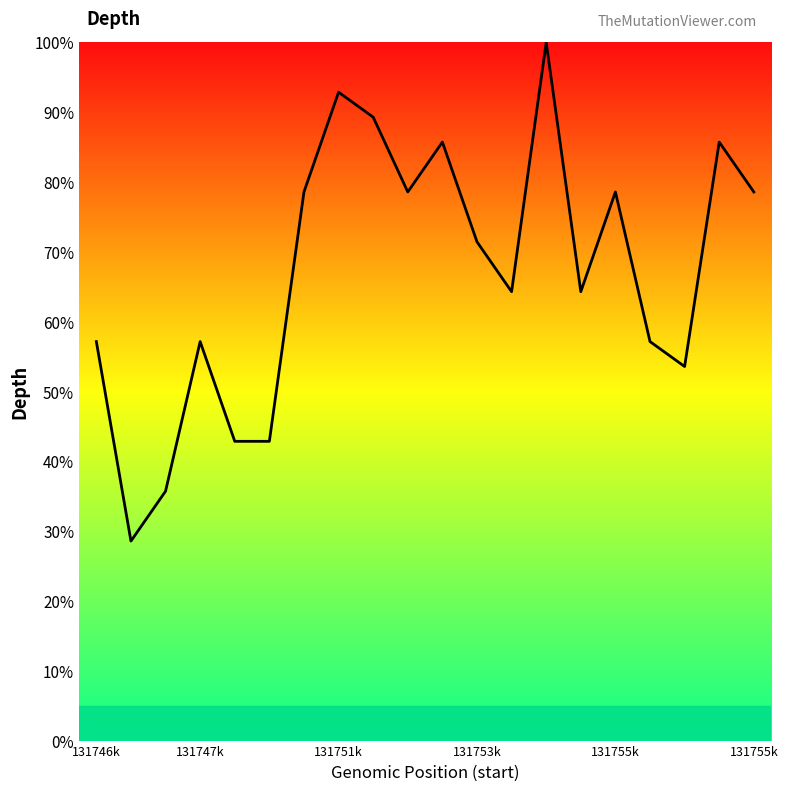

What is the smallest value displayed?

28.6